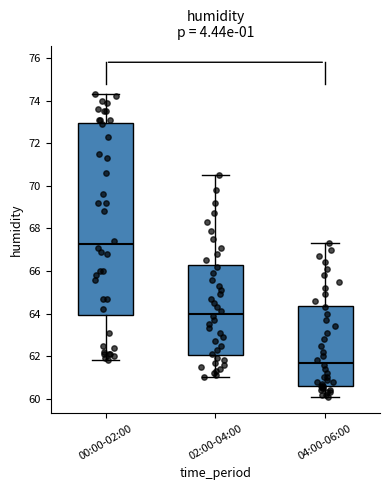

Comparing the boxes themselves (not the whiskers), which one is the tallest?

00:00-02:00